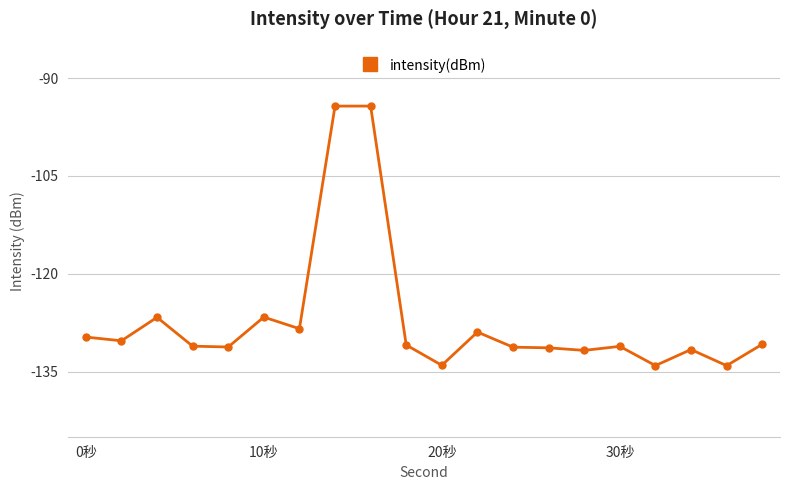

What is the minimum value shown in the chart?

-134.1